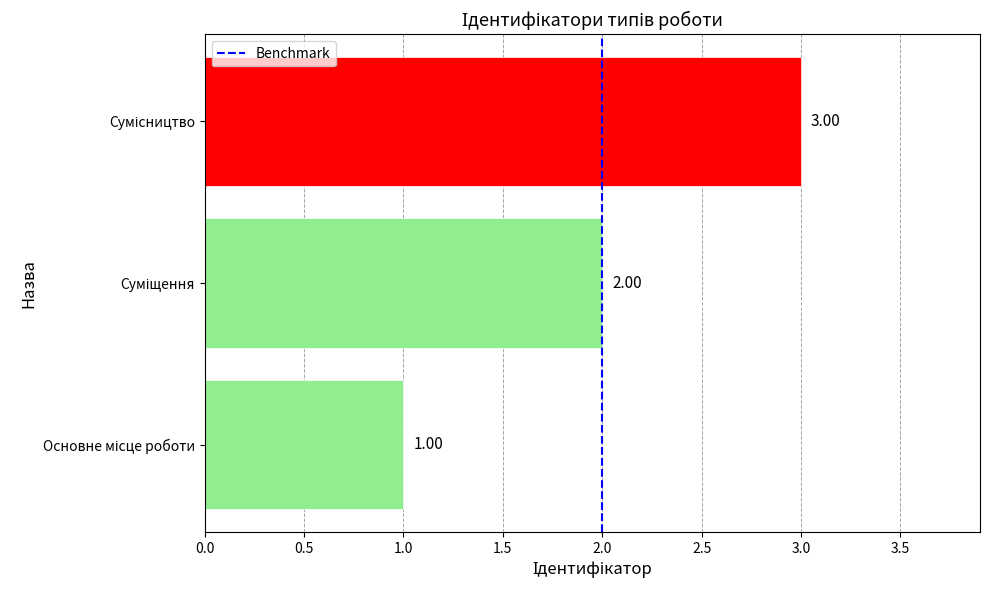

What is the greatest value displayed?

3